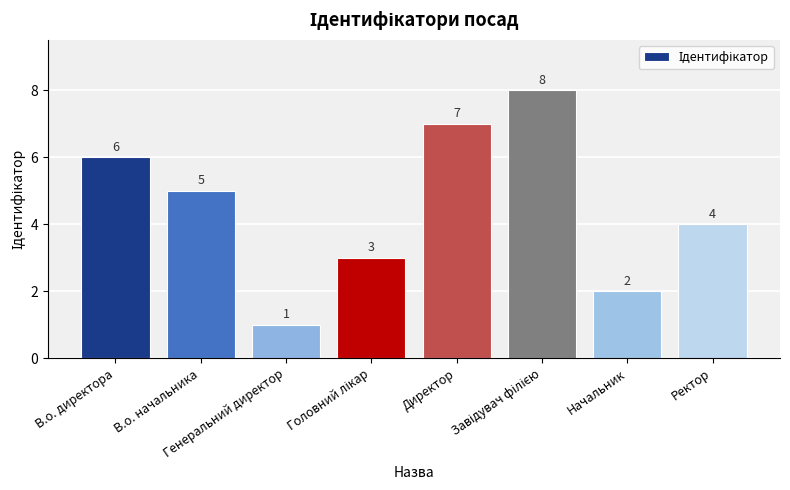

What is the value of the 5th bar from the left?

7